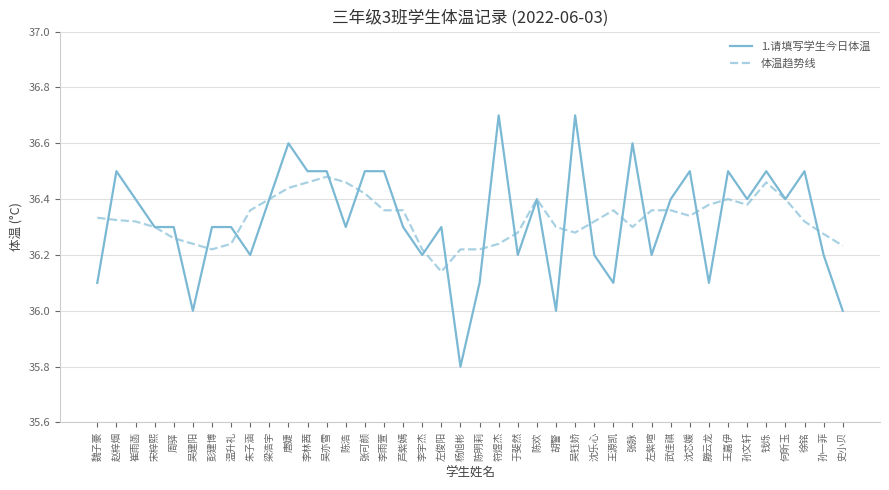

Which series has the largest range (max minus min)?

1.请填写学生今日体温